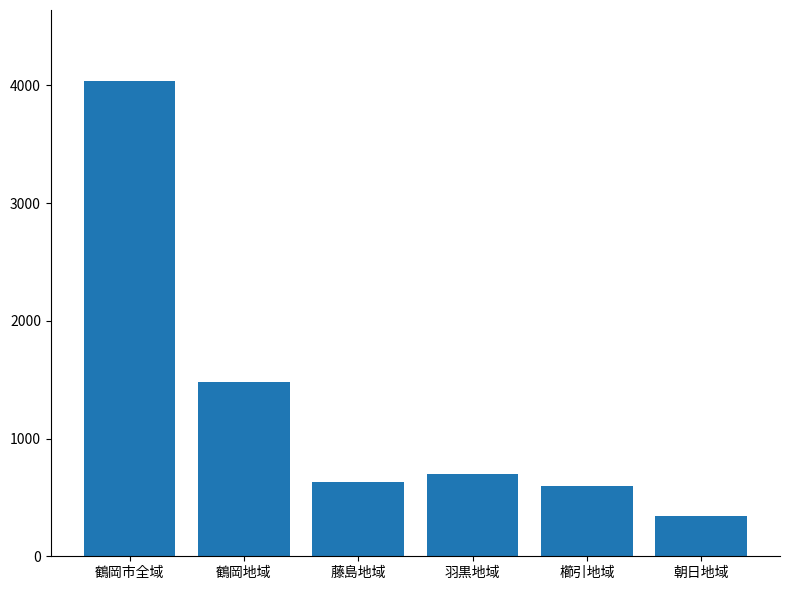

Which label corresponds to the largest value in the chart?

鶴岡市全域